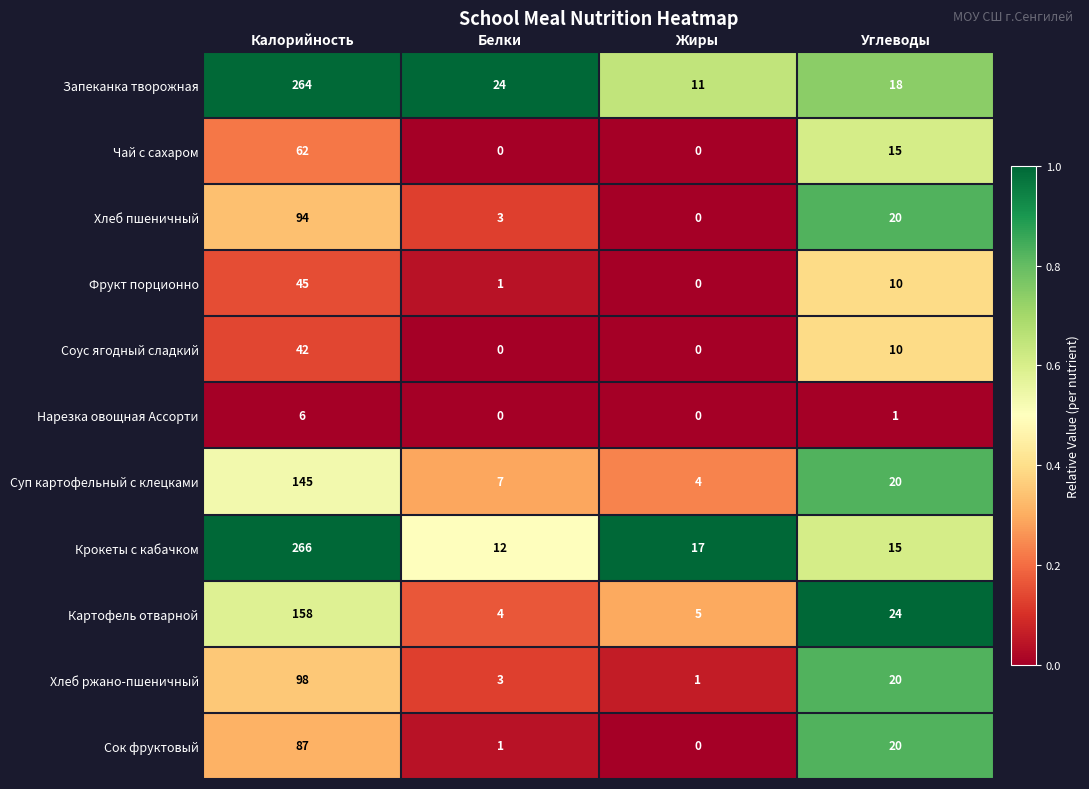

Between Белки and Жиры, which series saw the biggest shift?

Запеканка творожная